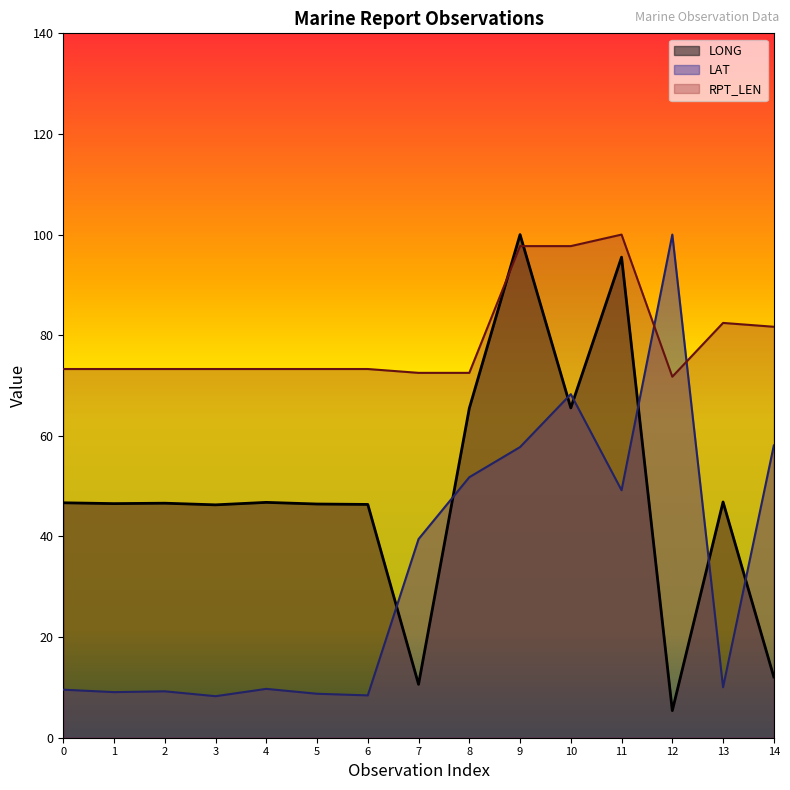

Reading left to right, transcribe all the data shown in this chart.

LONG: 0=46.7	1=46.5	2=46.6	3=46.3	4=46.8	5=46.4	6=46.4	7=10.6	8=65.5	9=100.0	10=65.6	11=95.5	12=5.4	13=46.9	14=12.1
LAT: 0=9.5	1=9.1	2=9.2	3=8.3	4=9.7	5=8.7	6=8.4	7=39.5	8=51.8	9=57.8	10=68.3	11=49.2	12=100.0	13=10.0	14=58.1
RPT_LEN: 0=73.3	1=73.3	2=73.3	3=73.3	4=73.3	5=73.3	6=73.3	7=72.5	8=72.5	9=97.7	10=97.7	11=100.0	12=71.8	13=82.4	14=81.7